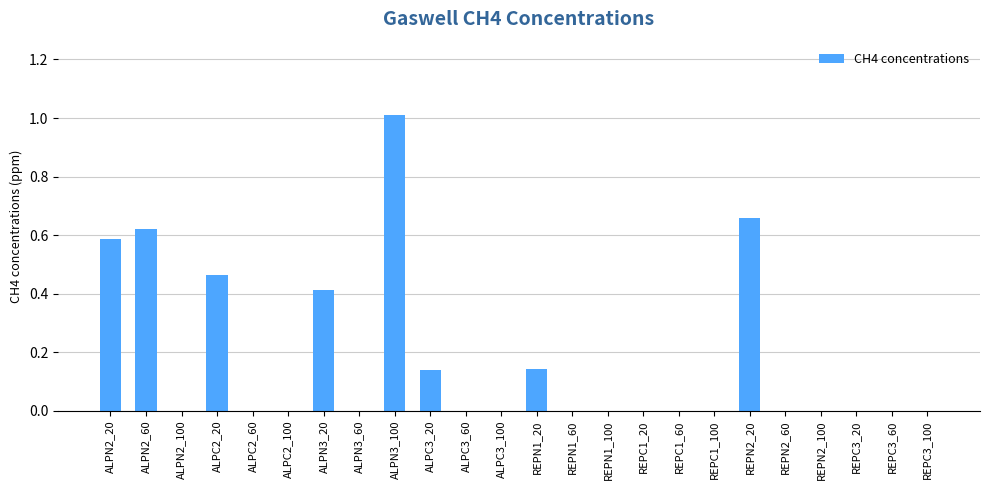

Which has a higher value, REPN2_20 or REPN2_60?

REPN2_20